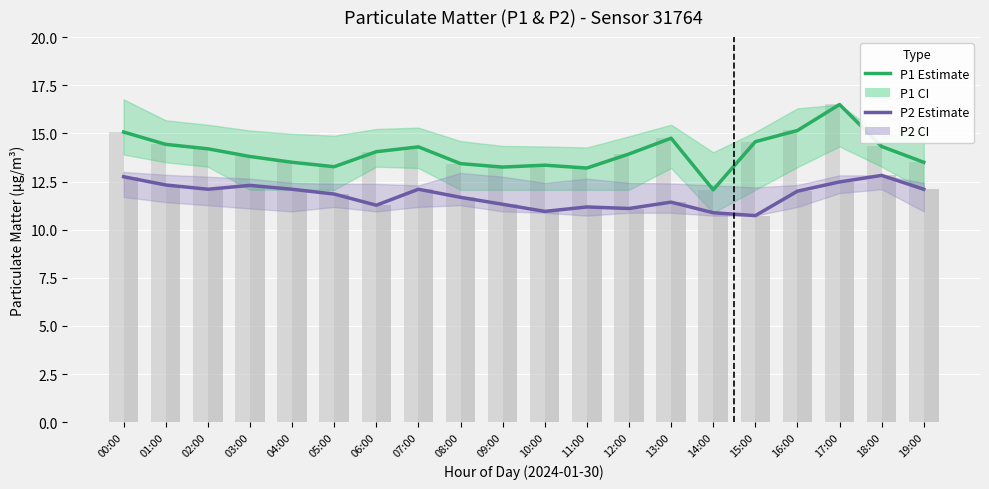

What position from the left is 00:00?

1